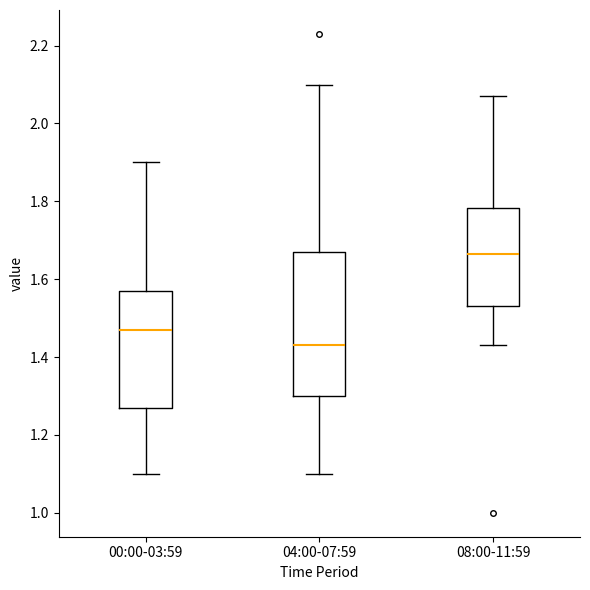

Reading left to right, read every box against the y-axis: the position of its median line, the range the box covers, and the ends of its whiskers. The values are not printed on the chart, so give them approximately, as read against the axis.

00:00-03:59: median 1.48, box 1.28 to 1.58, whiskers 1.10 to 1.90
04:00-07:59: median 1.44, box 1.30 to 1.68, whiskers 1.10 to 2.10
08:00-11:59: median 1.66, box 1.54 to 1.78, whiskers 1.44 to 2.08